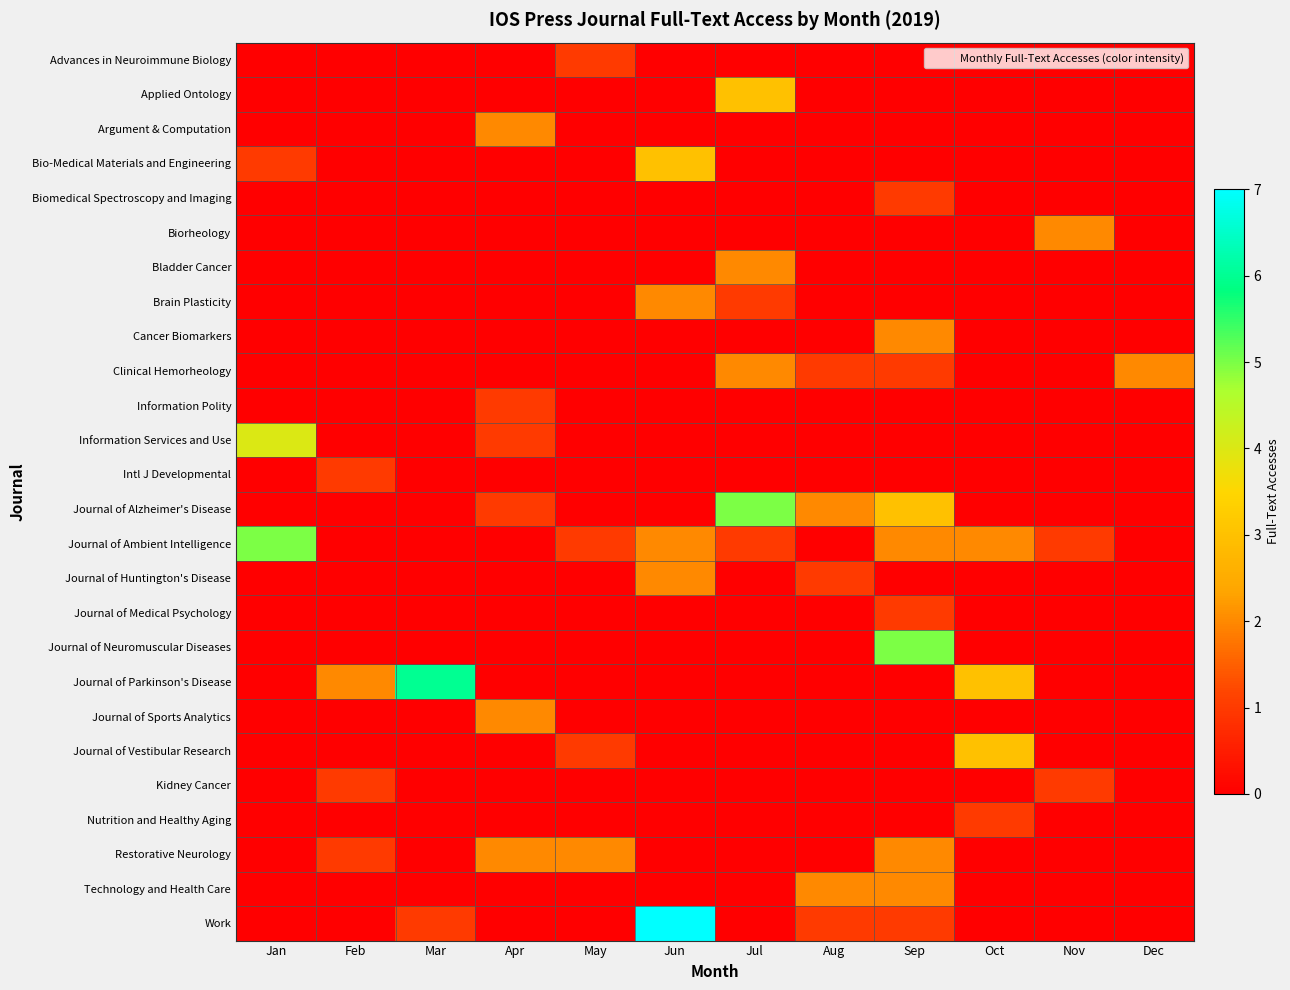

Which series has the largest range (max minus min)?

Work